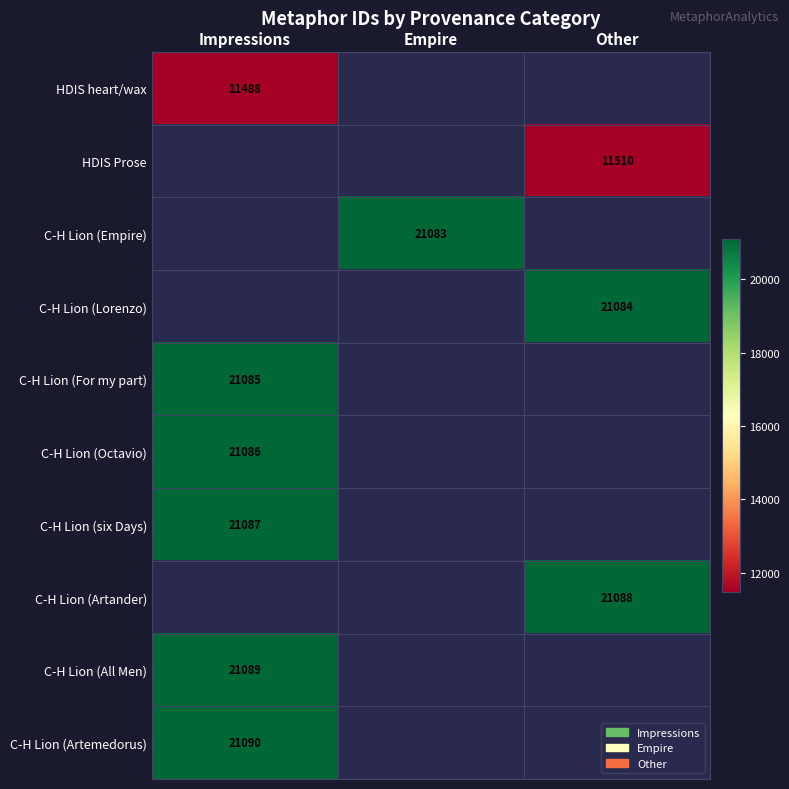

The C-H Lion (Empire) series shows 21083 at Empire. True or false?

True